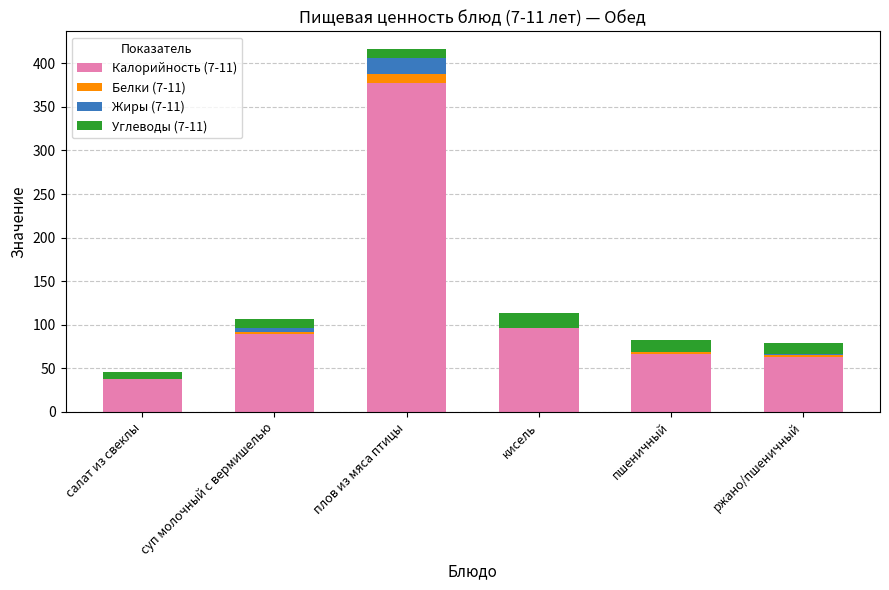

The value of Калорийность (7-11) at суп молочный с вермишелью is 89.7. True or false?

True